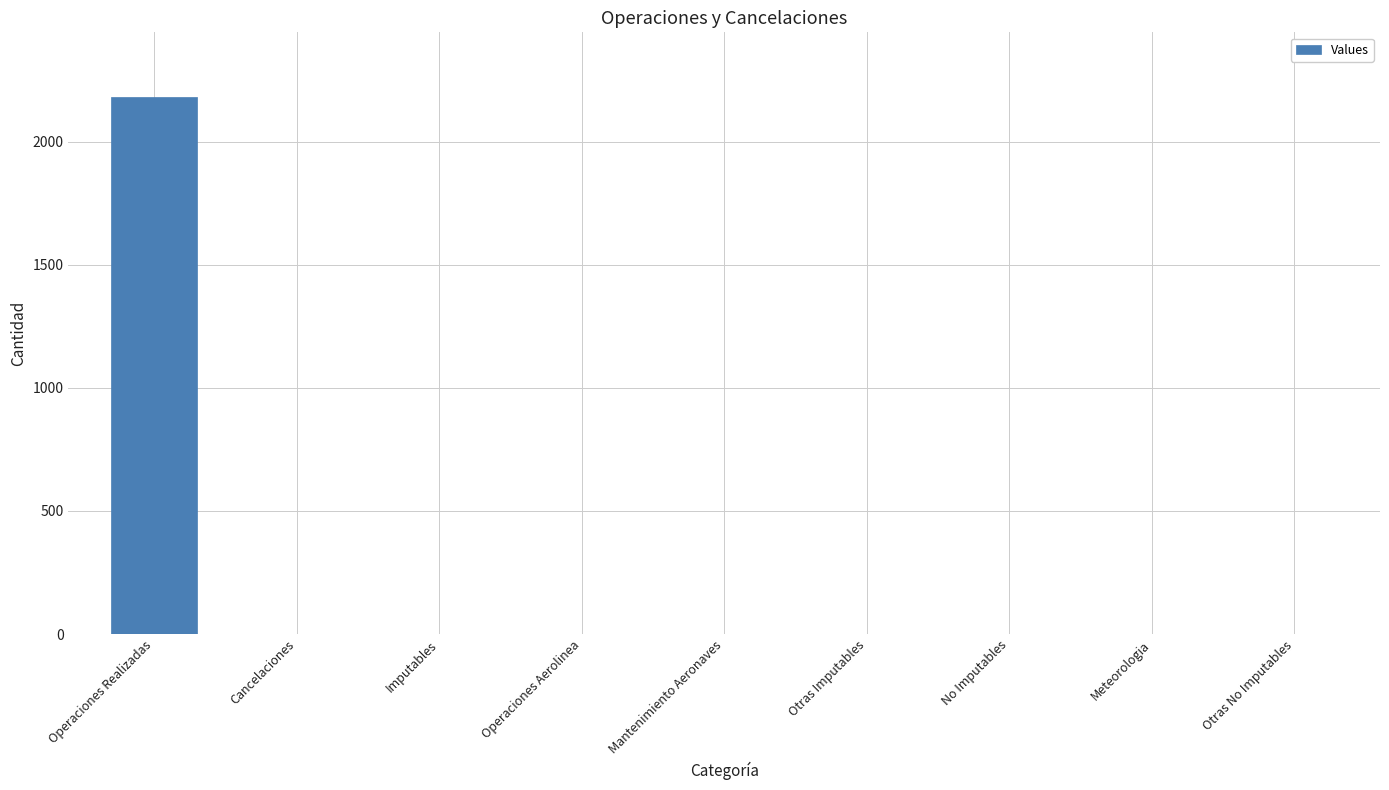

Are the bars horizontal?

No